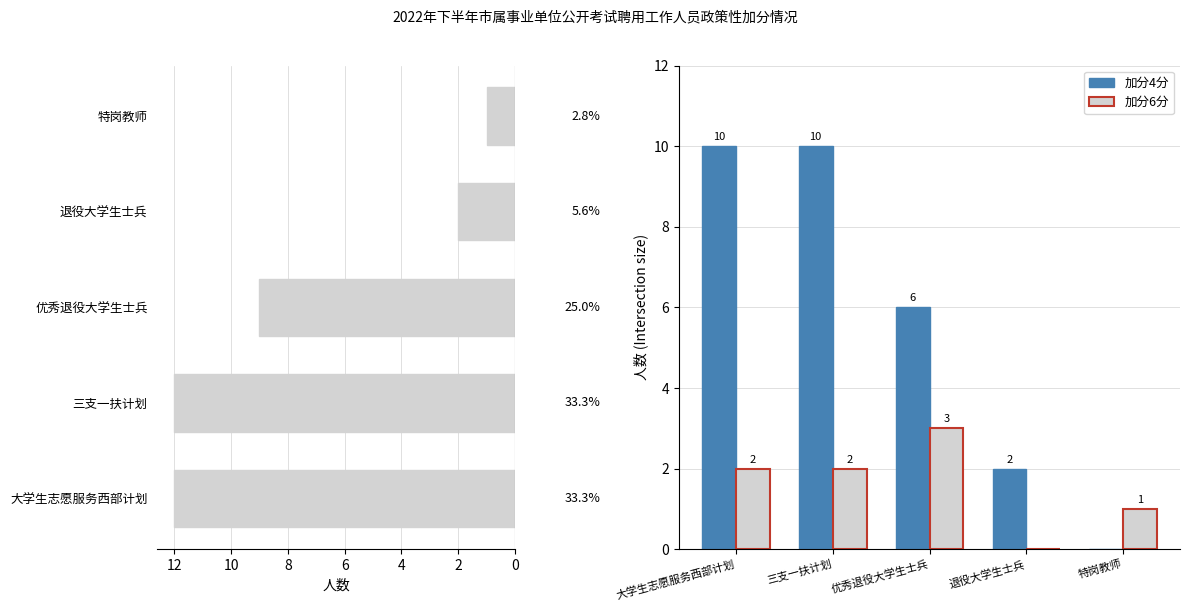

Count the 加分4分 values in the range 2 to 10.

4